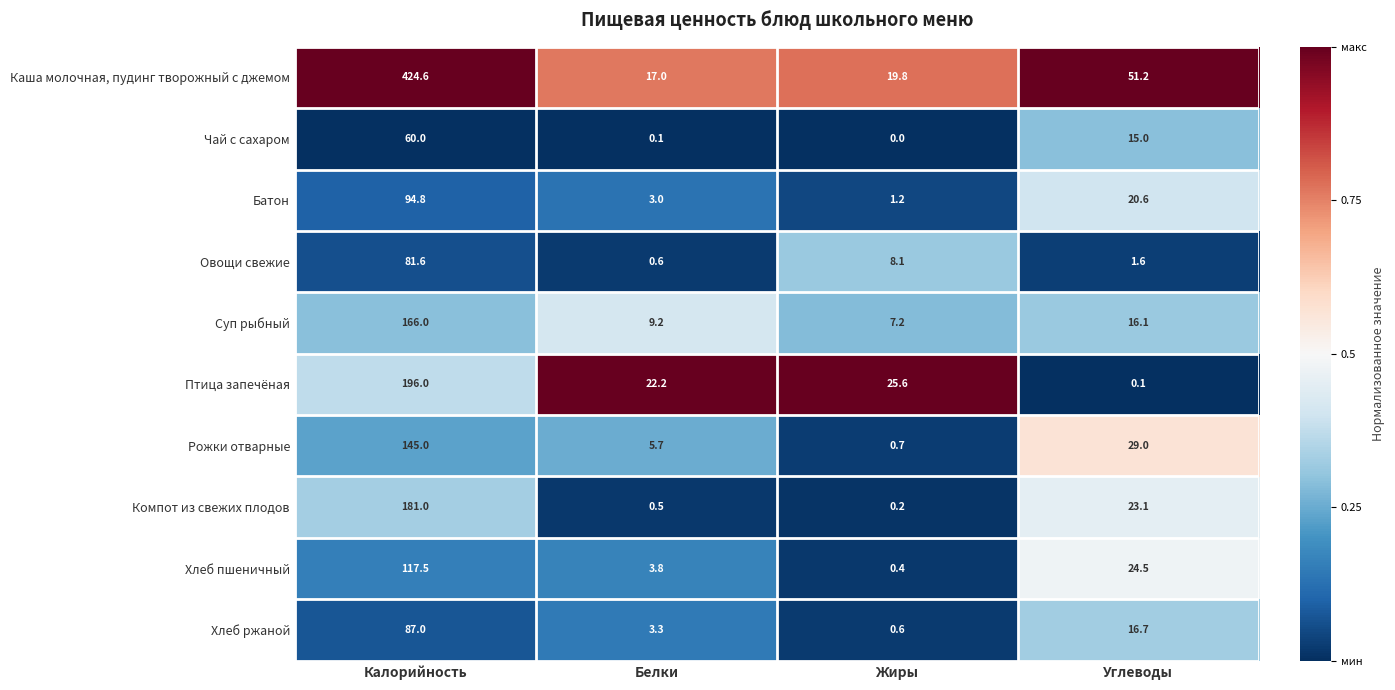

What is the difference between the highest and lowest values at Калорийность?

364.6